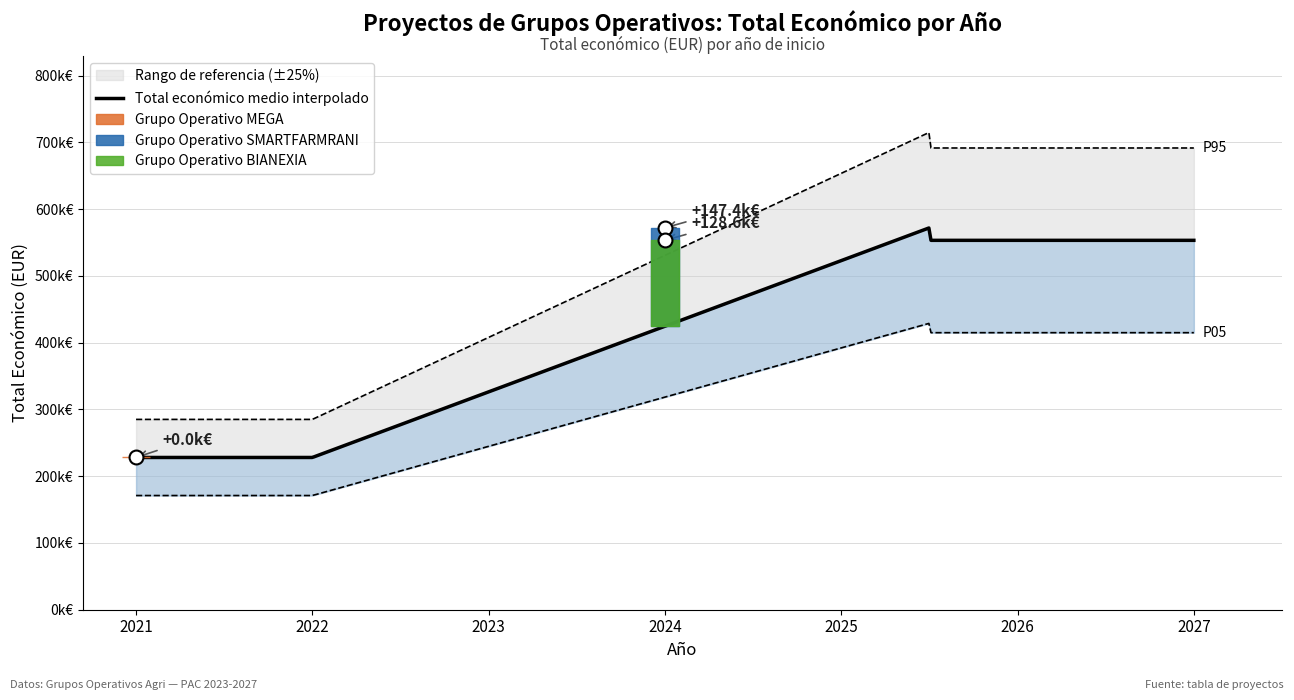

Is this an area chart (filled region under the line)?

No